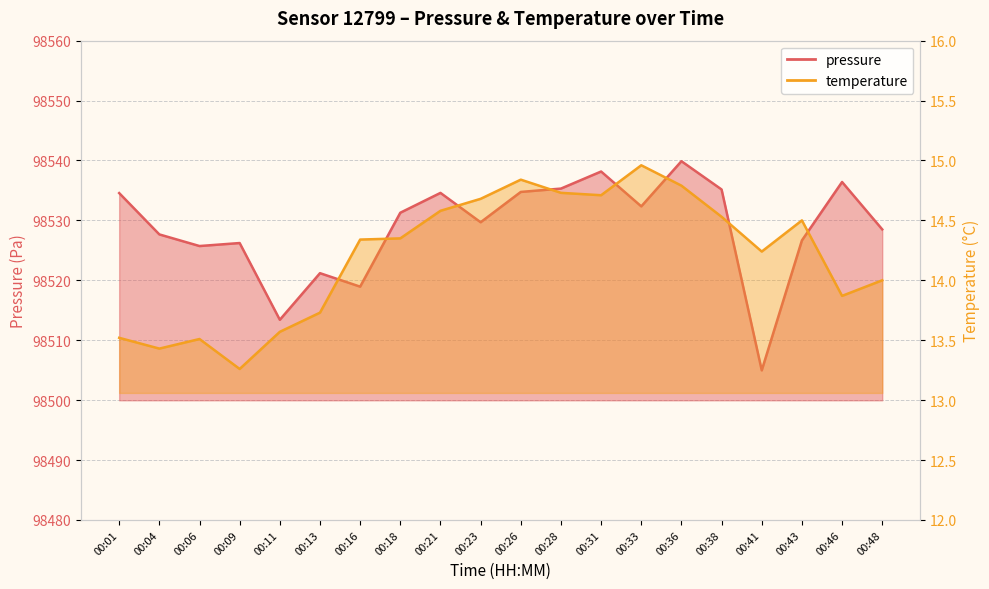

True or false: pressure and temperature intersect in this chart.

False